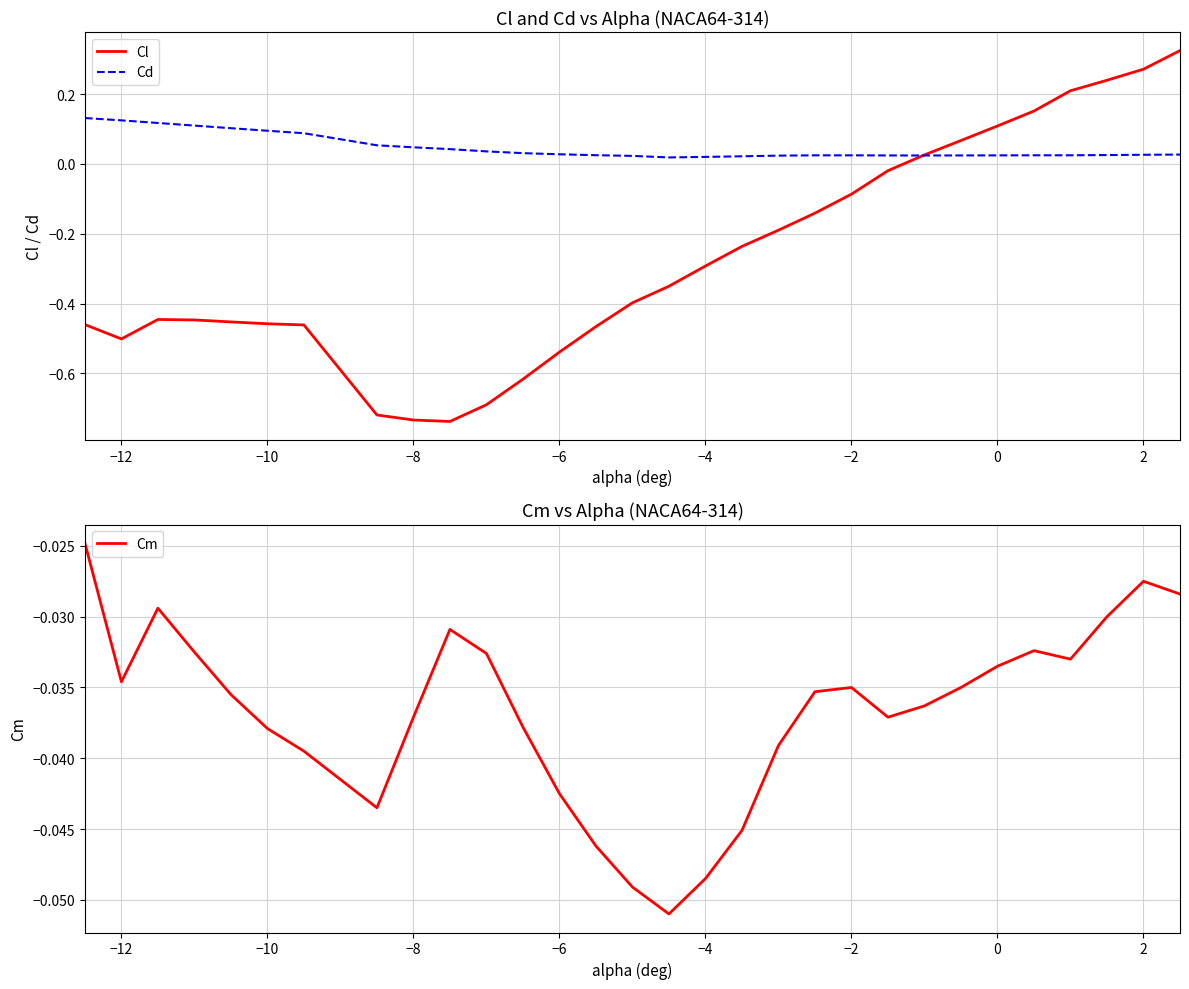

Which series has the largest range (max minus min)?

Cl